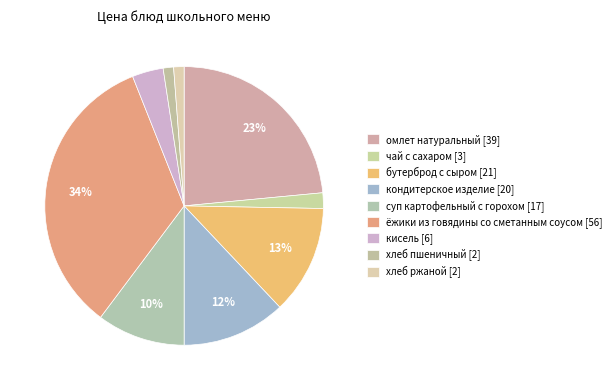

To the nearest percent, what portion does омлет натуральный represent?

23%